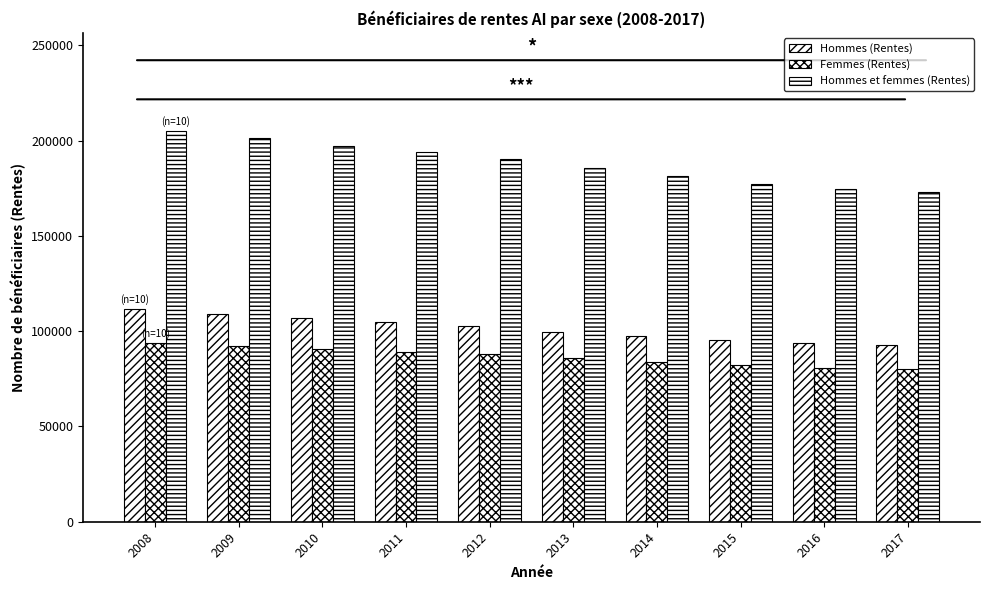

True or false: Hommes et femmes (Rentes) has a value of 193969 at 2011.

True